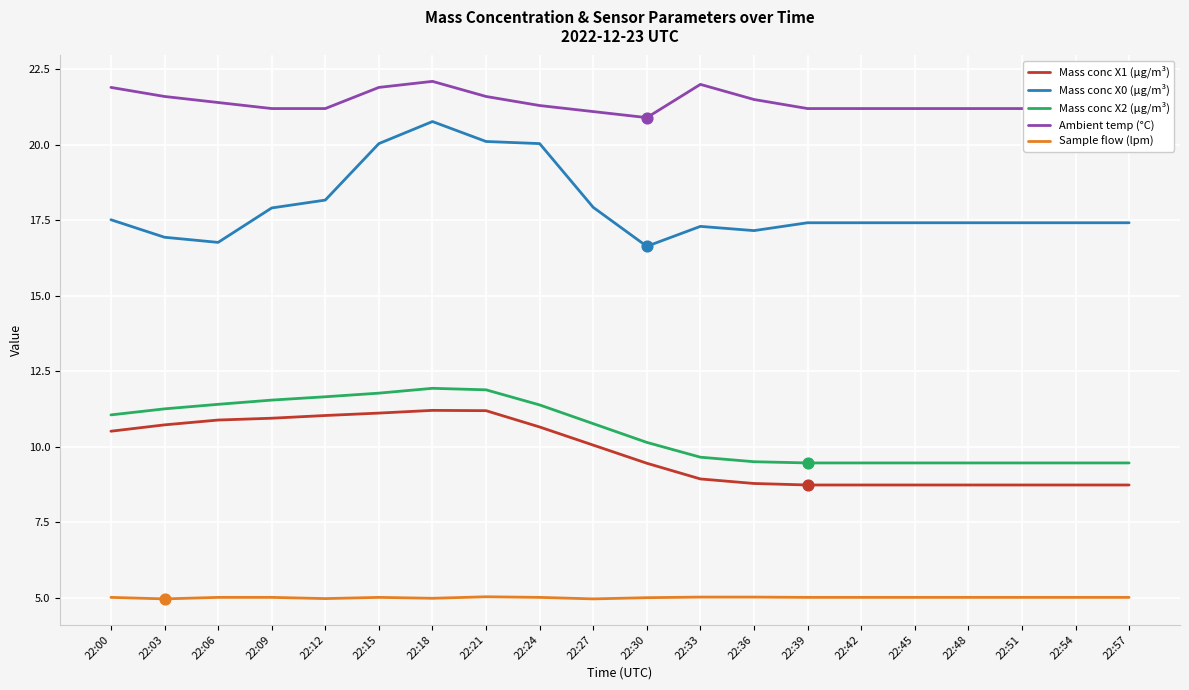

Is the value of Ambient temp (°C) at 22:39 greater than the value of Mass conc X2 (μg/m³) at 22:24?

Yes